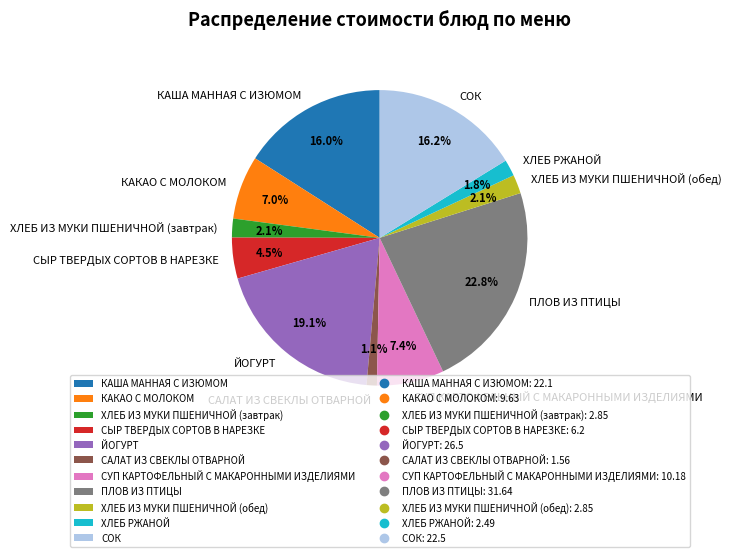

True or false: ХЛЕБ ИЗ МУКИ ПШЕНИЧНОЙ (обед) accounts for 2% of the total.

True